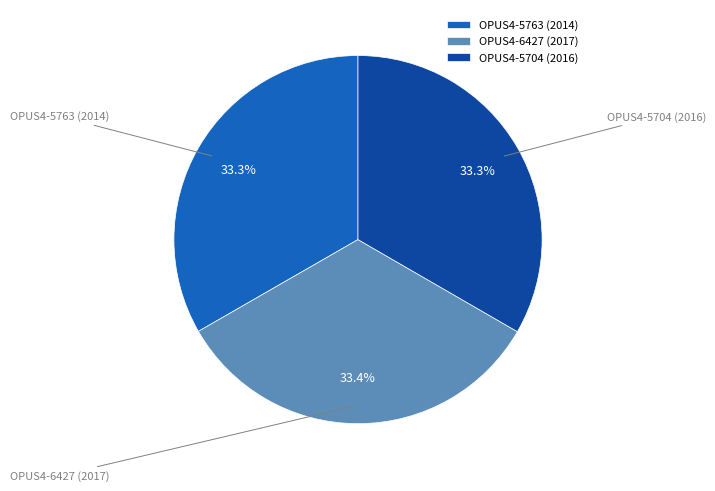

Is it true that OPUS4-6427 (2017) is 33% of the pie?

True